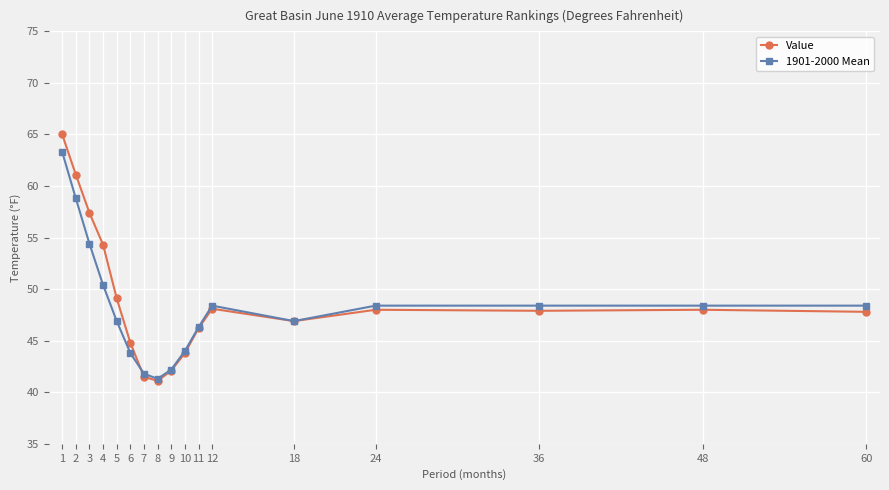

At which label is 1901-2000 Mean closest to 52?

4